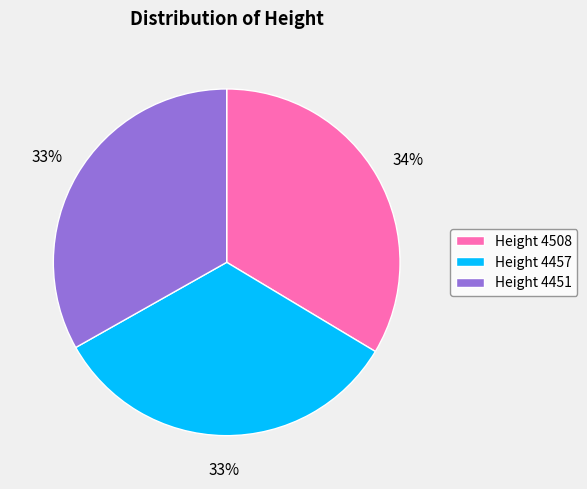

Approximately how many times larger is the value at Height 4451 compared to Height 4457?

1.0